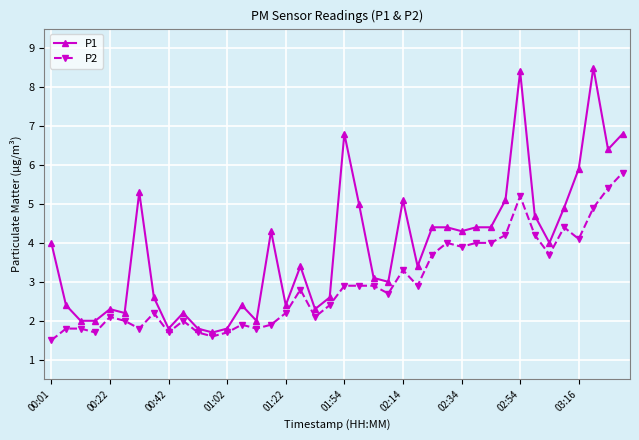

Rank the series by their maximum value, from lowest to highest.

P2, P1